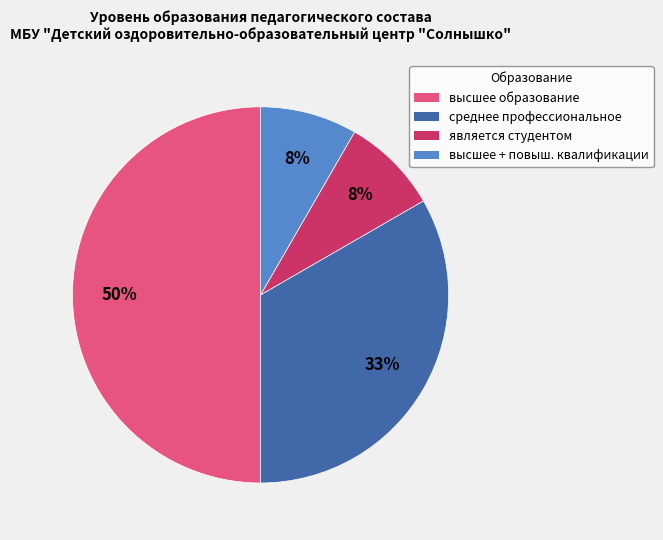

To the nearest percent, what is the difference between the высшее образование and является студентом slice percentages?

42%